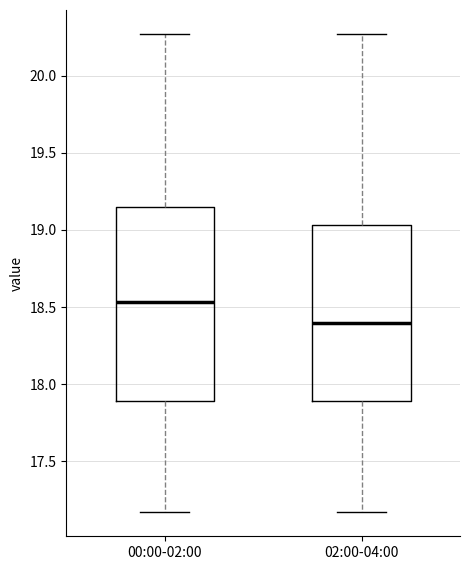

Comparing the boxes themselves (not the whiskers), which one is the tallest?

00:00-02:00